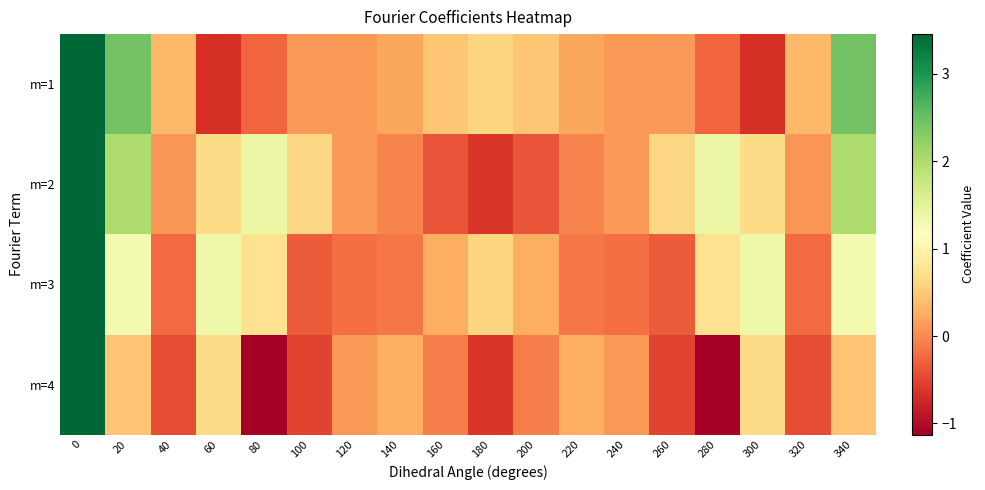

Which series has the largest total across all categories?

m=2